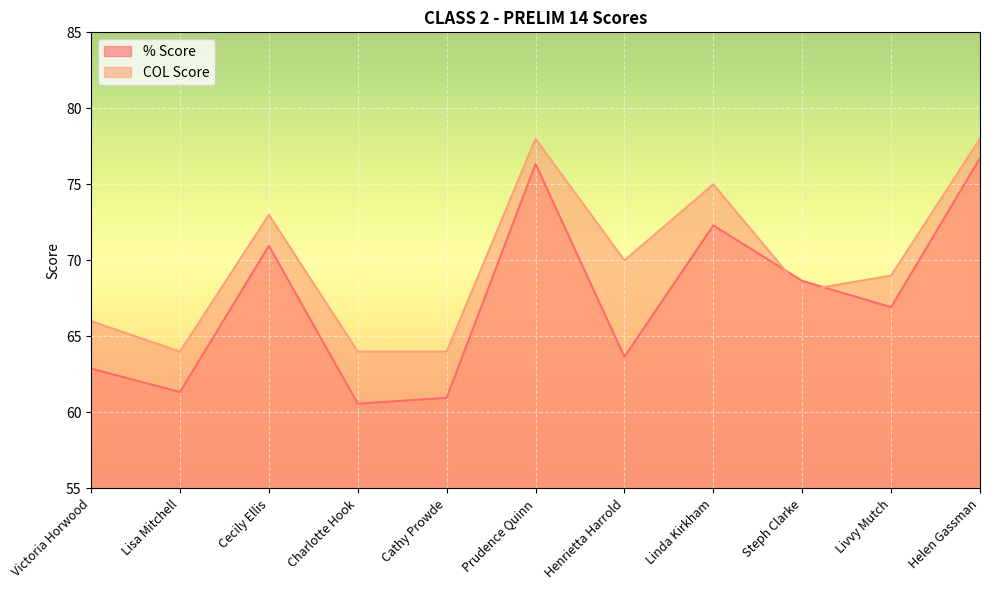

What position from the left is Cathy Prowde?

5